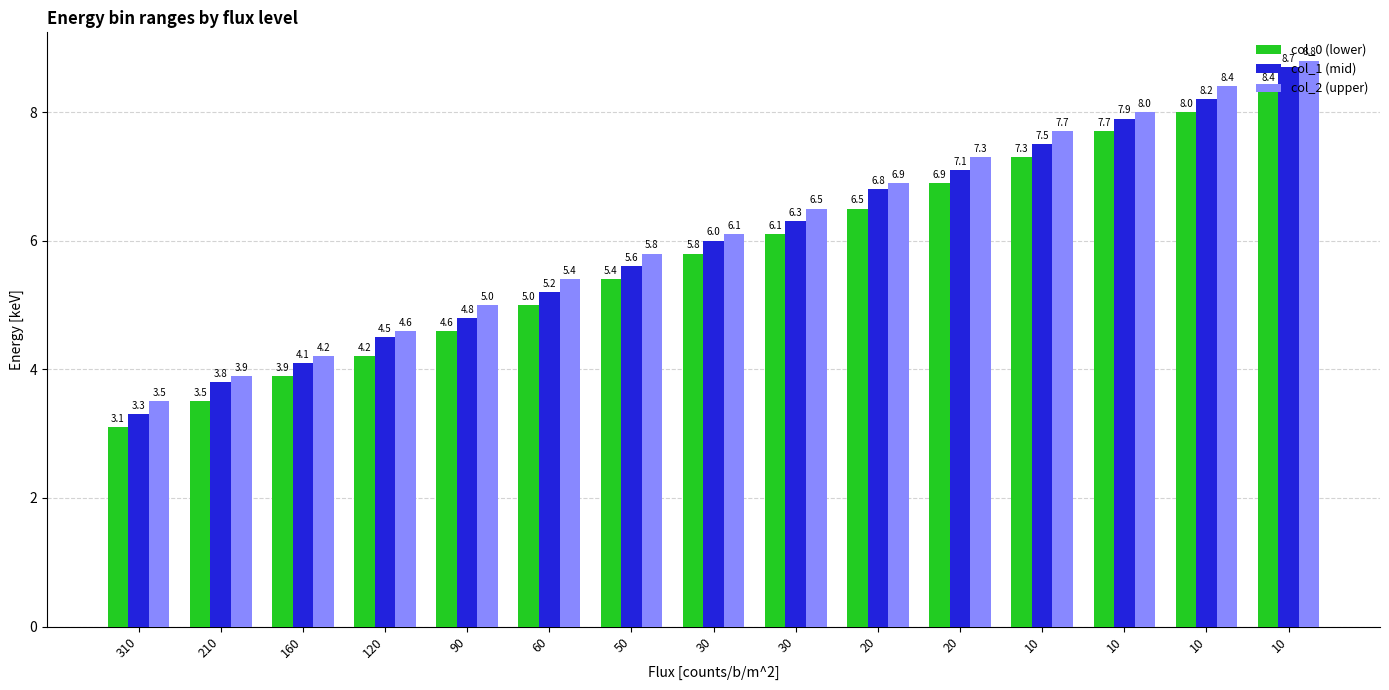

How many data points in col_1 (mid) are less than 6?

7